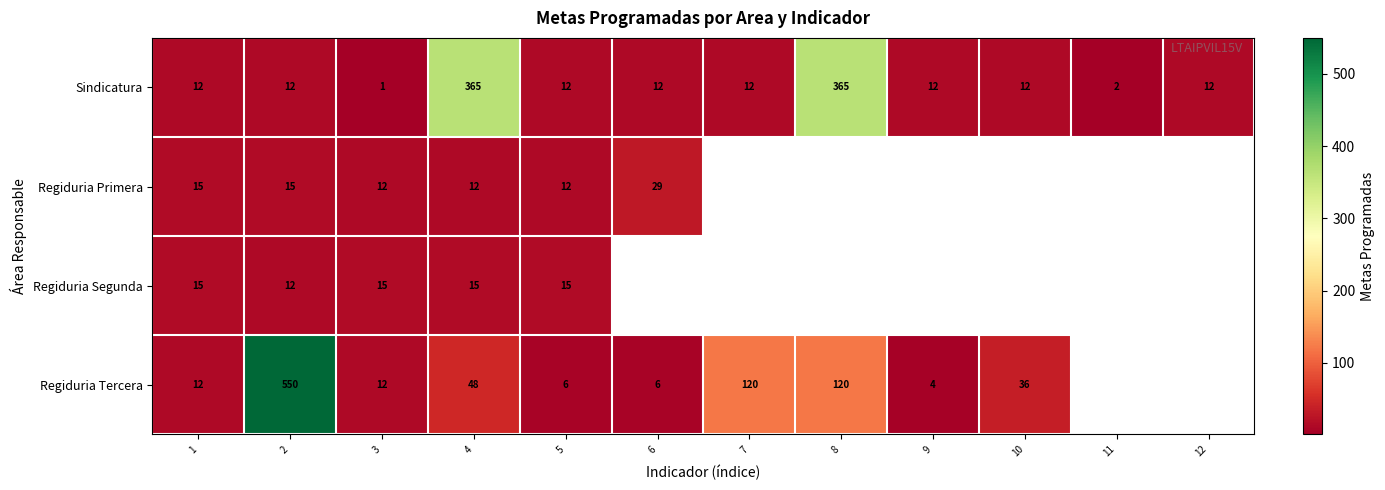

The value of Regiduria Tercera at 2 is 550. True or false?

True